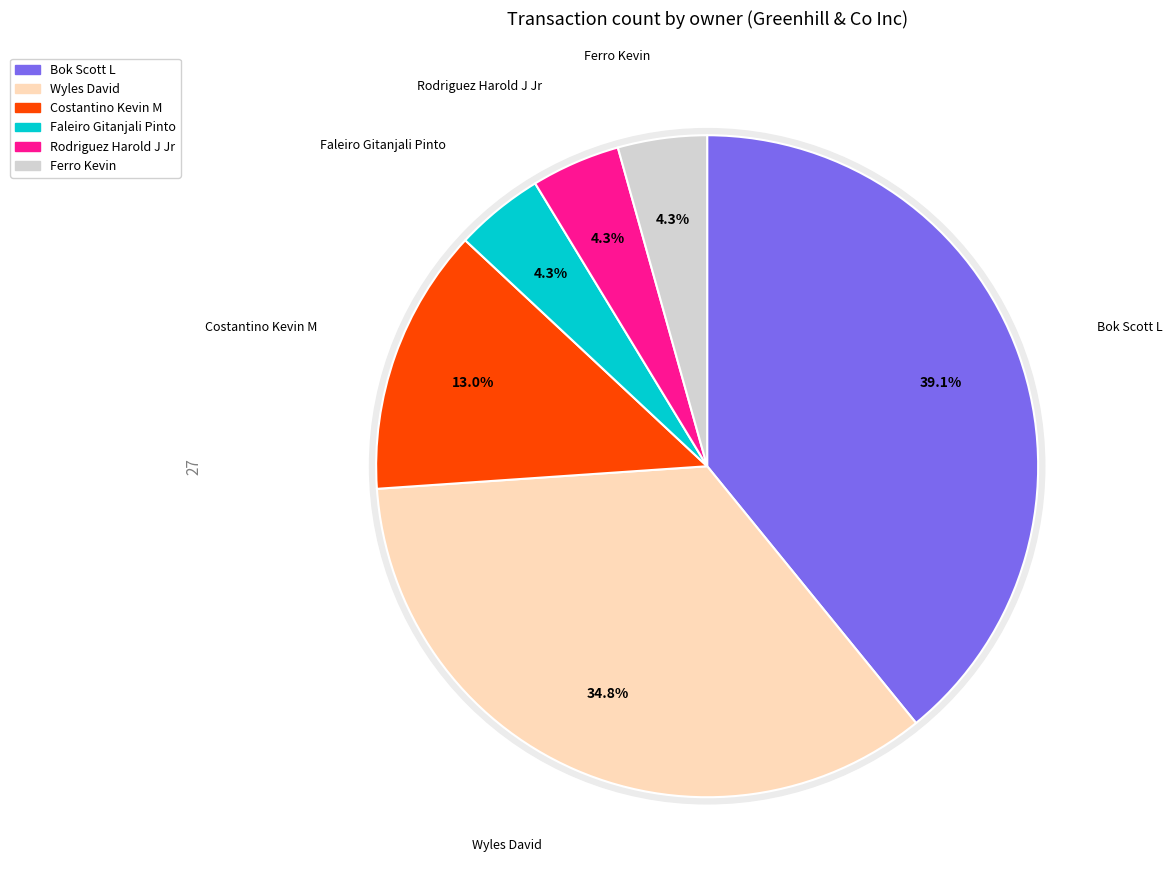

Does any single category account for the majority?

No